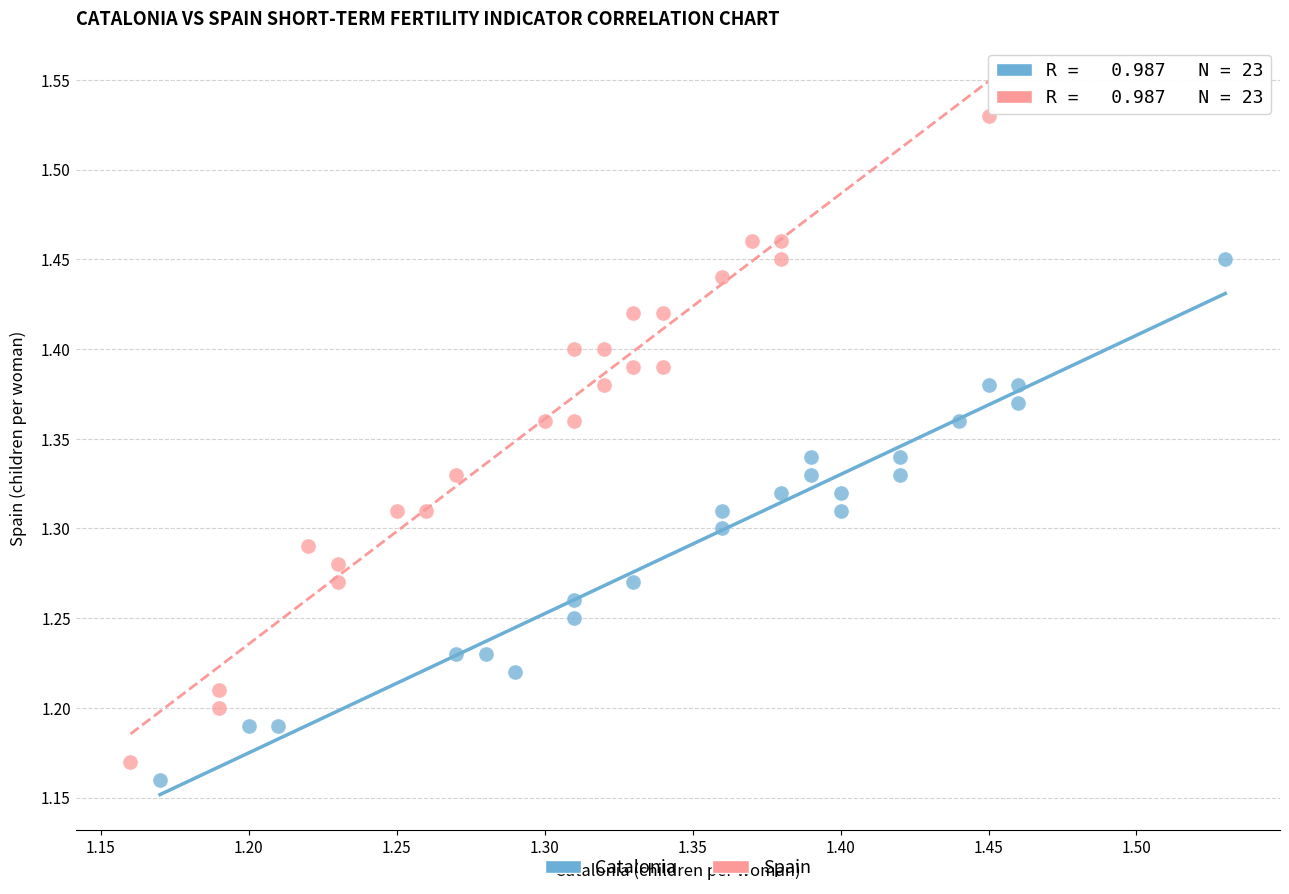

Which series has the largest Y range (max minus min)?

Spain